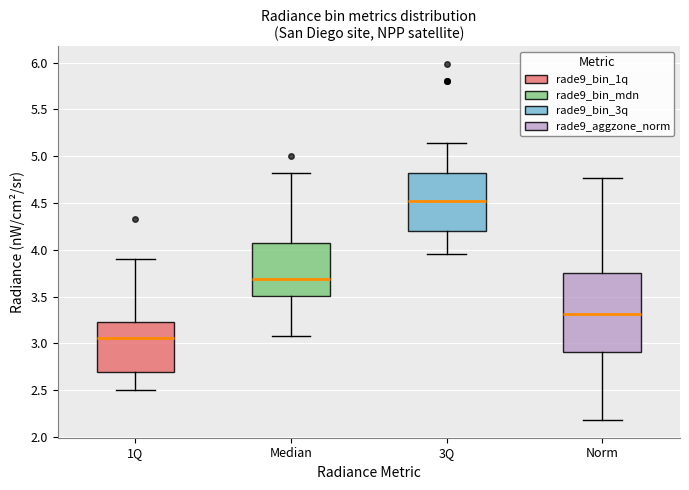

Reading left to right, read every box against the y-axis: the position of its median line, the range the box covers, and the ends of its whiskers. The values are not printed on the chart, so give them approximately, as read against the axis.

1Q: median 3.05, box 2.70 to 3.25, whiskers 2.50 to 3.90
Median: median 3.70, box 3.50 to 4.05, whiskers 3.10 to 4.80
3Q: median 4.50, box 4.20 to 4.80, whiskers 3.95 to 5.15
Norm: median 3.30, box 2.90 to 3.75, whiskers 2.20 to 4.75